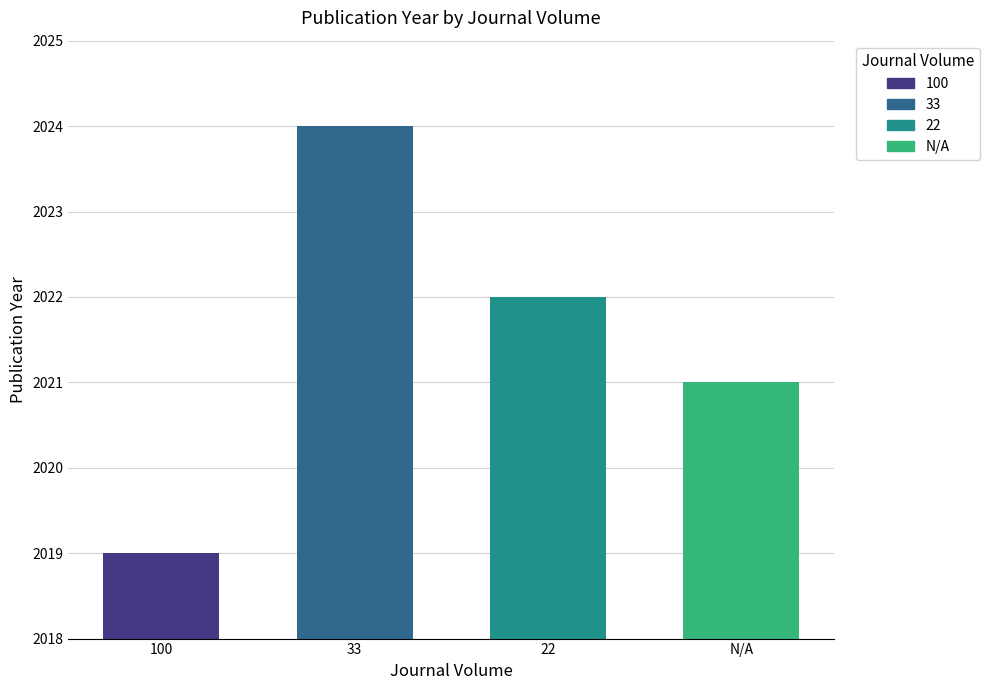

What is the average value?

2022